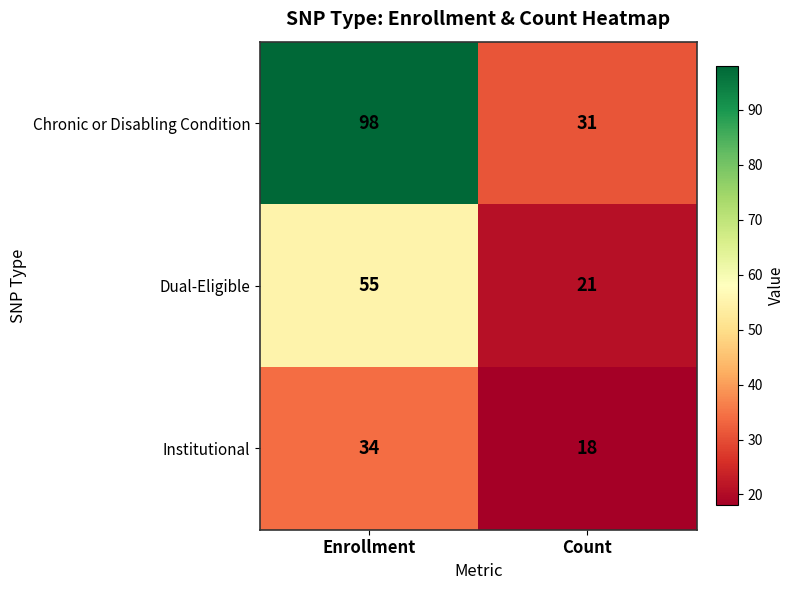

What is the sum of all Chronic or Disabling Condition values?

129